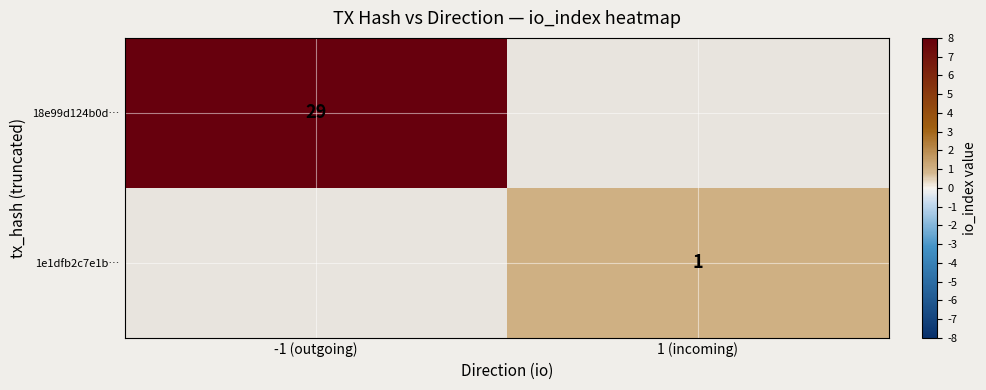

Is it true that 18e99d124b0d… equals 29 at -1 (outgoing)?

True